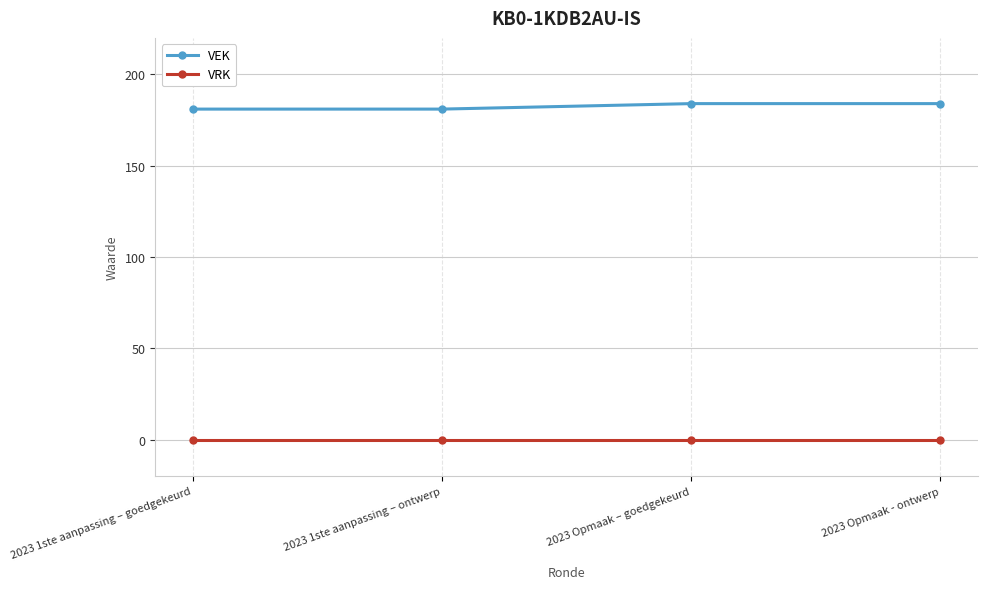

True or false: VEK and VRK cross at least once.

False